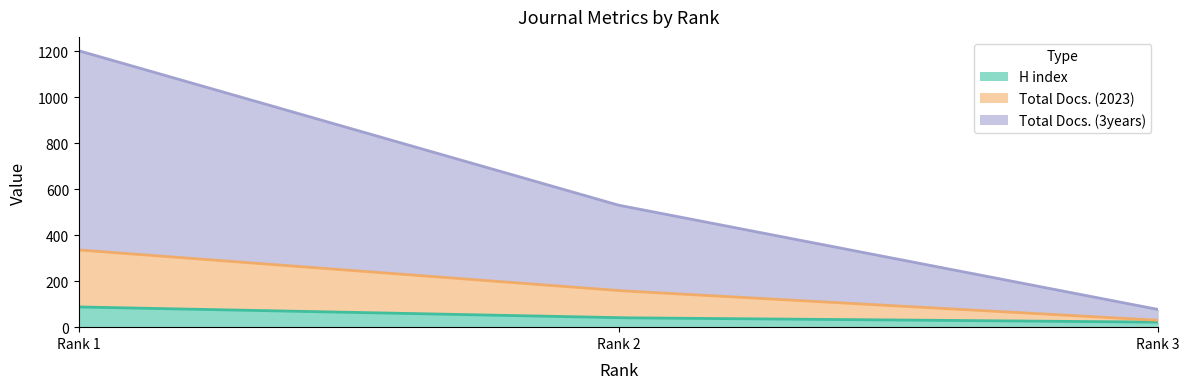

Which series has the widest spread of values?

Total Docs. (3years)